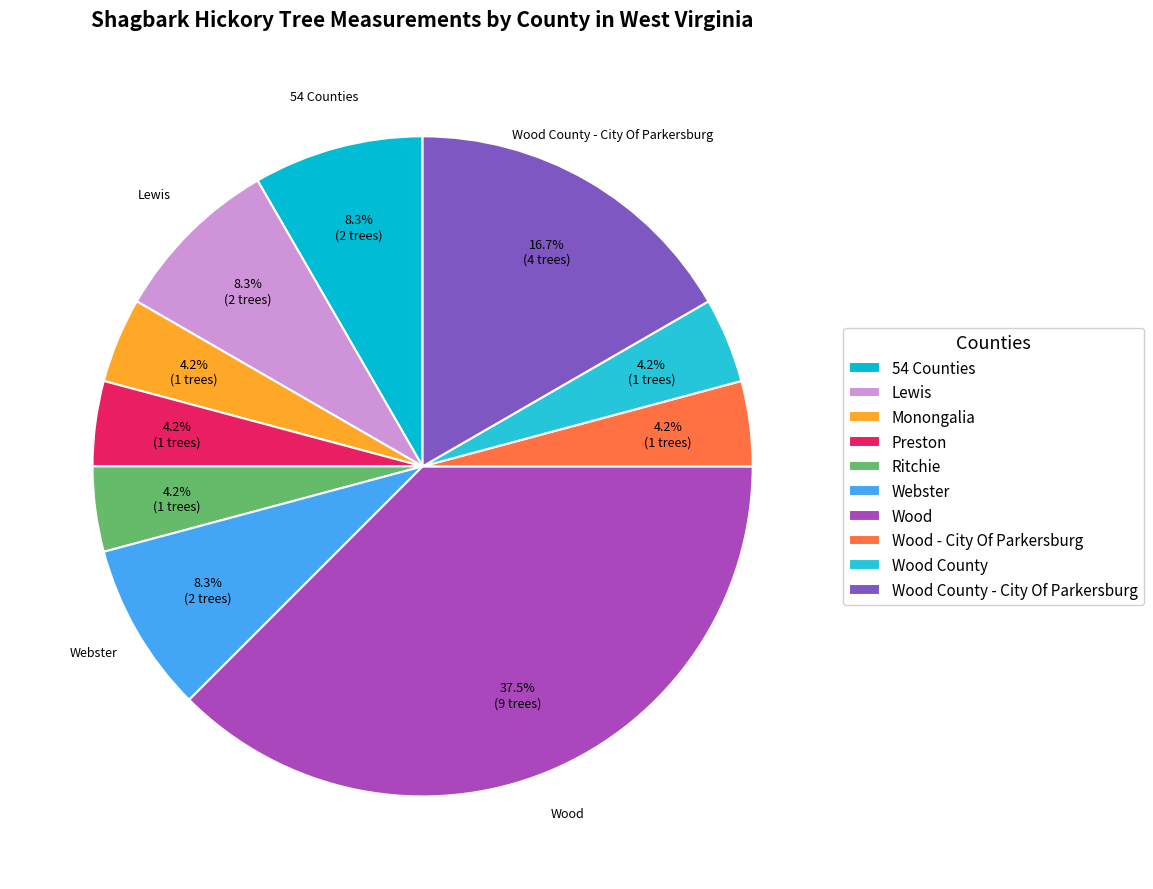

Is there any slice that represents more than half of the pie?

No